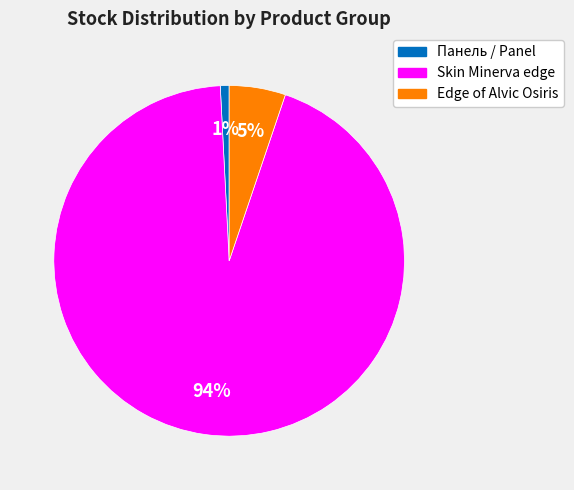

Does any single category account for the majority?

Yes